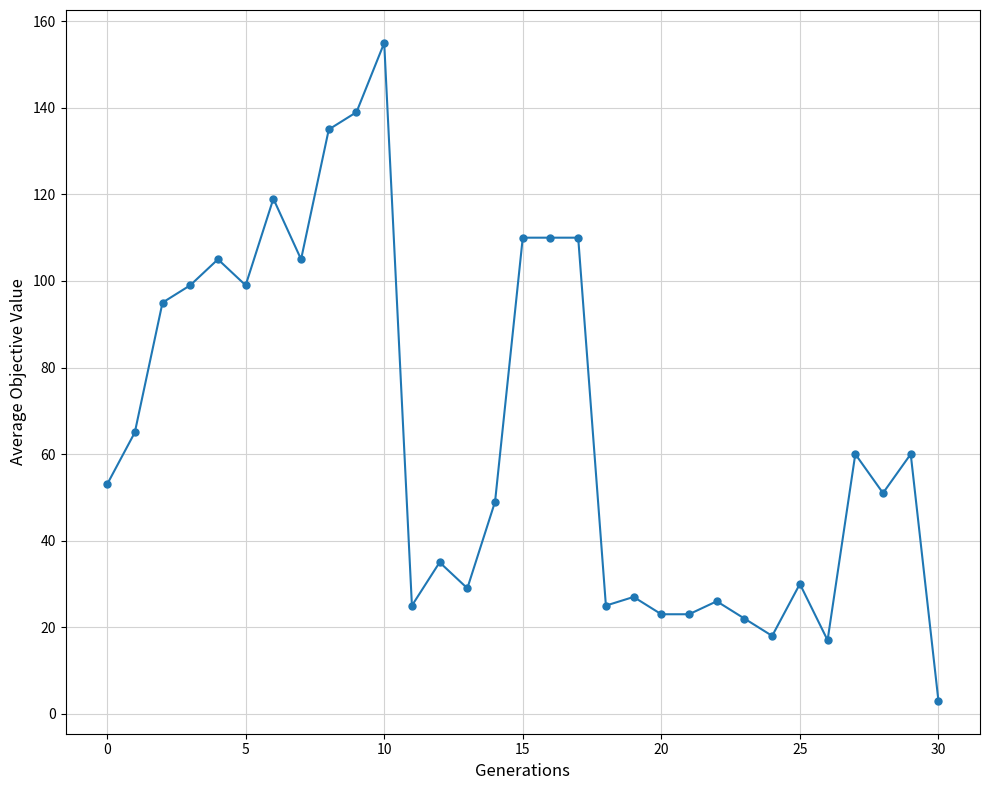

What is the difference between the second highest and second lowest values?

122